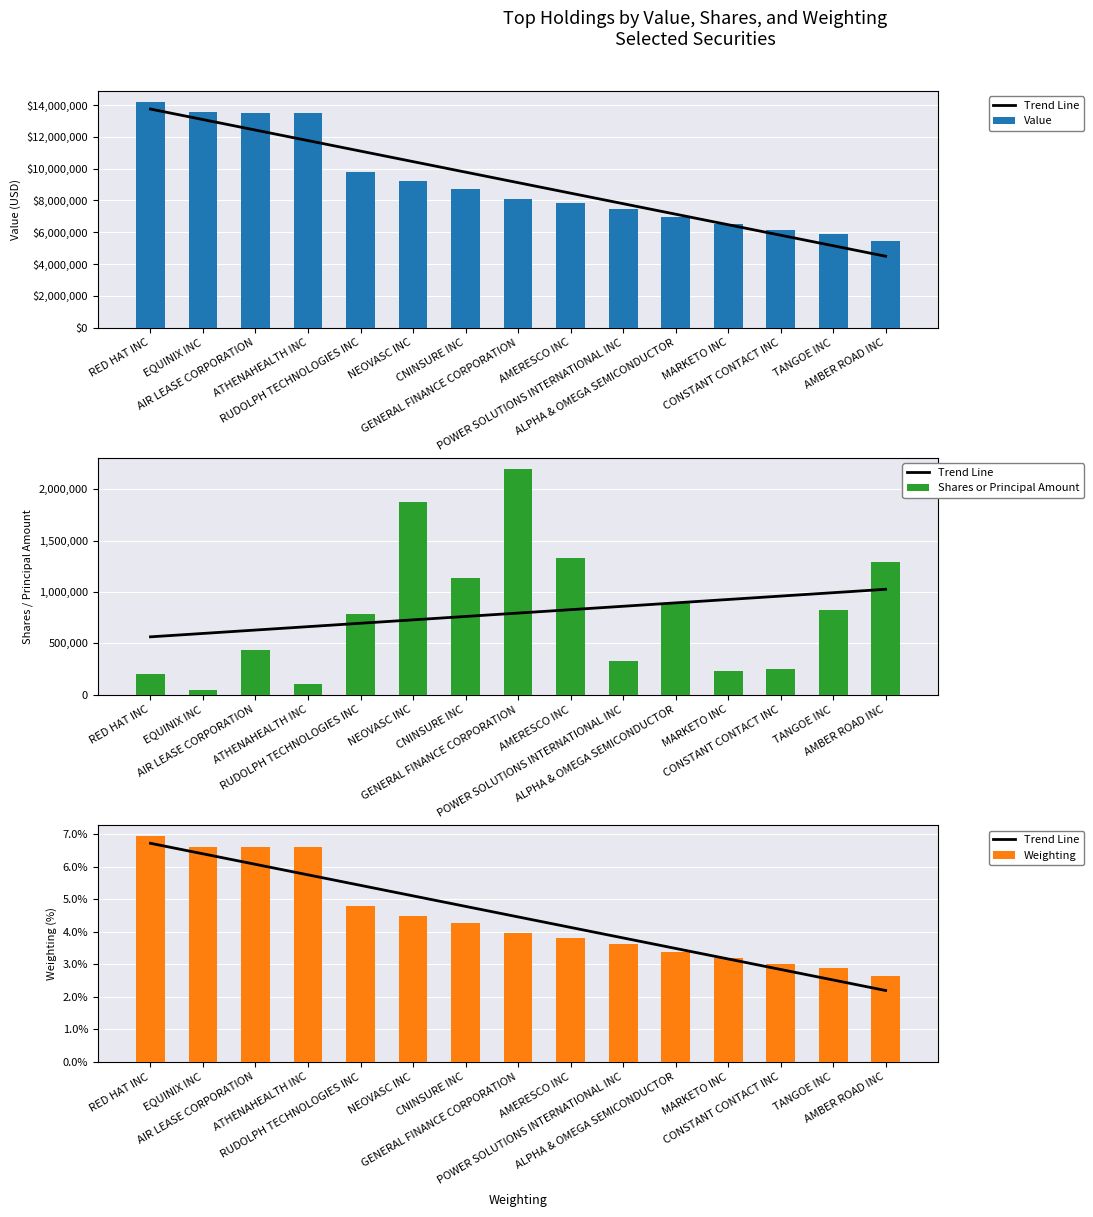

At which category is the sum across all series the highest?

RED HAT INC